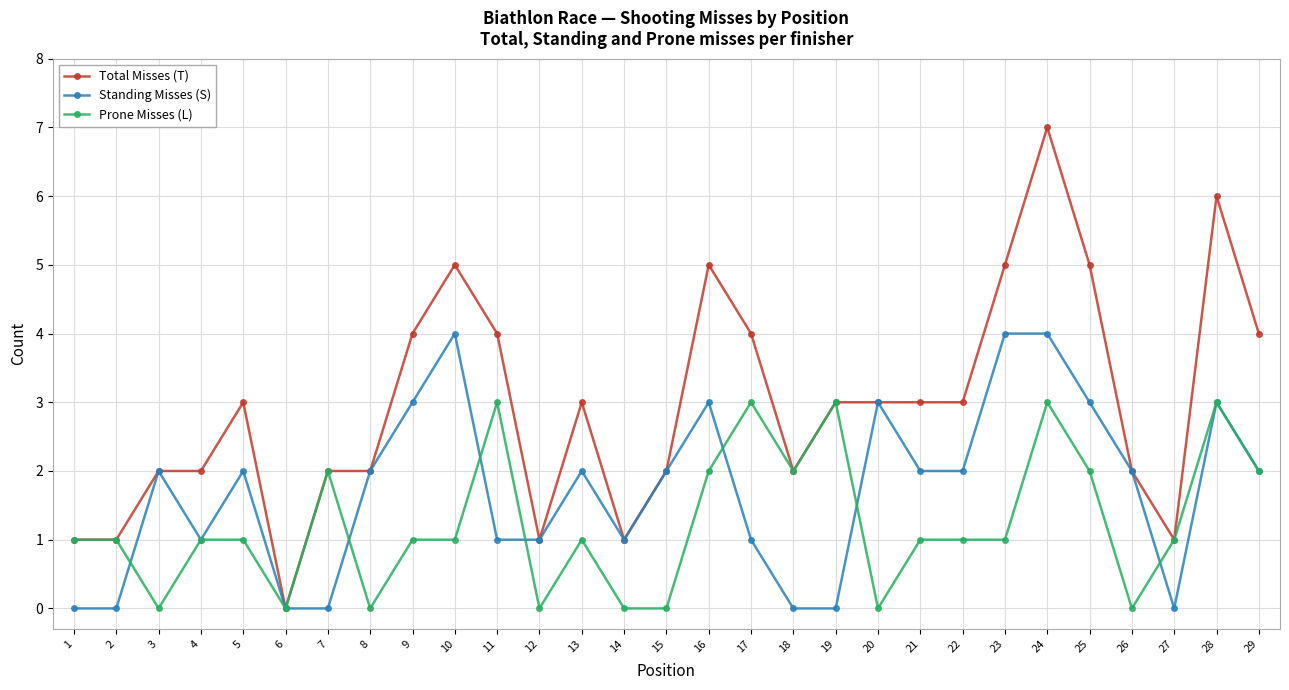

Rank the series by their average value, from highest to lowest.

Total Misses (T), Standing Misses (S), Prone Misses (L)